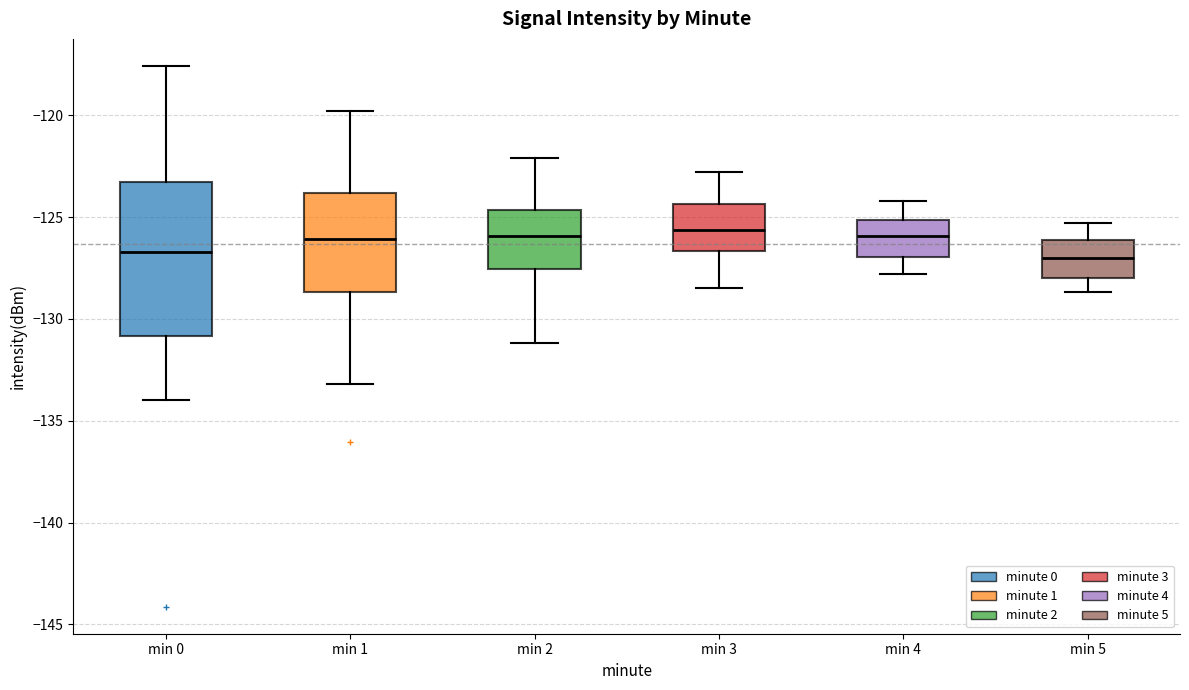

Where is the lower edge of the box for min 5 on the y-axis? The values are not printed on the chart, so give them approximately, as read against the axis.

-128.0